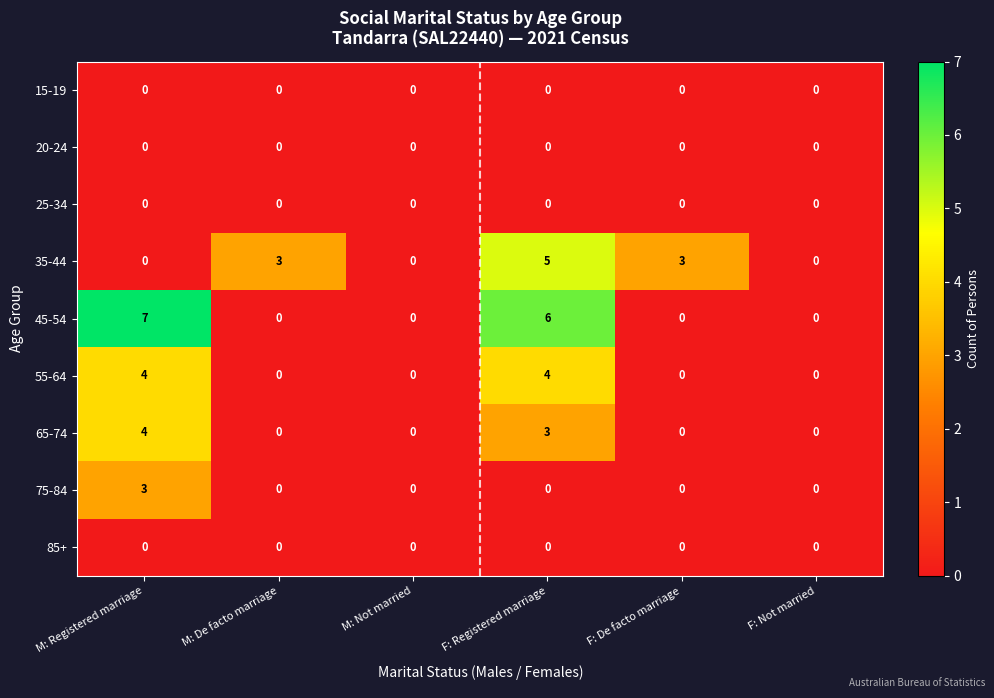

True or false: 45-54 has a value of 6 at F: Registered marriage.

True